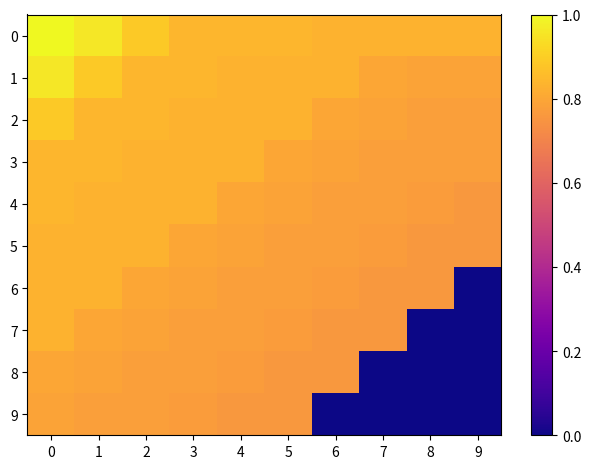

At how many categories does at least one series exceed 0?

10